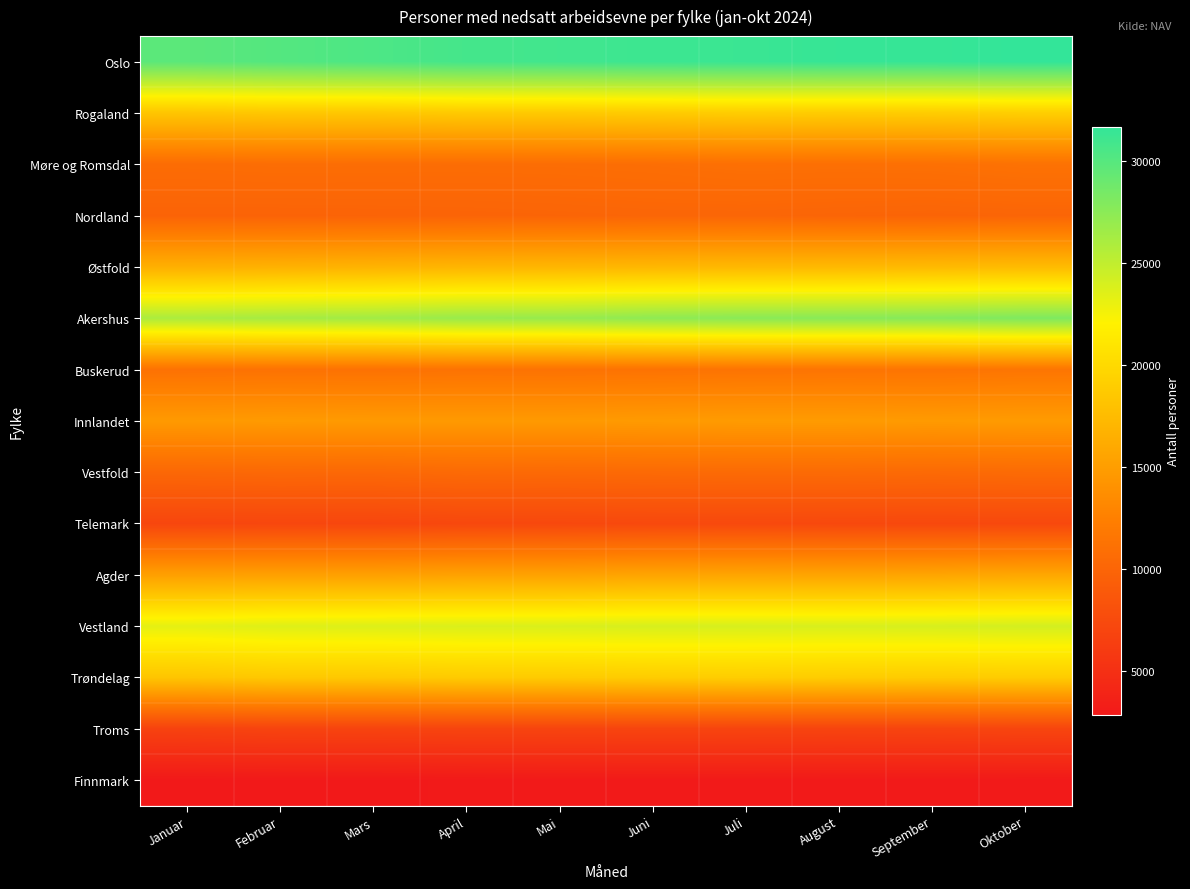

What is the total value across all series at Juni?

227815